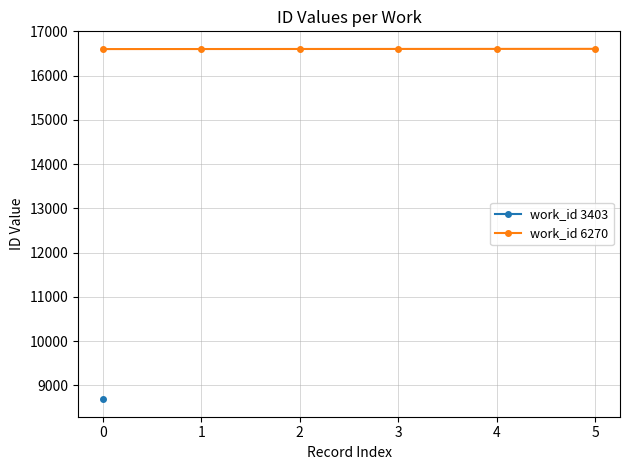

How many lines are shown in the chart?

1